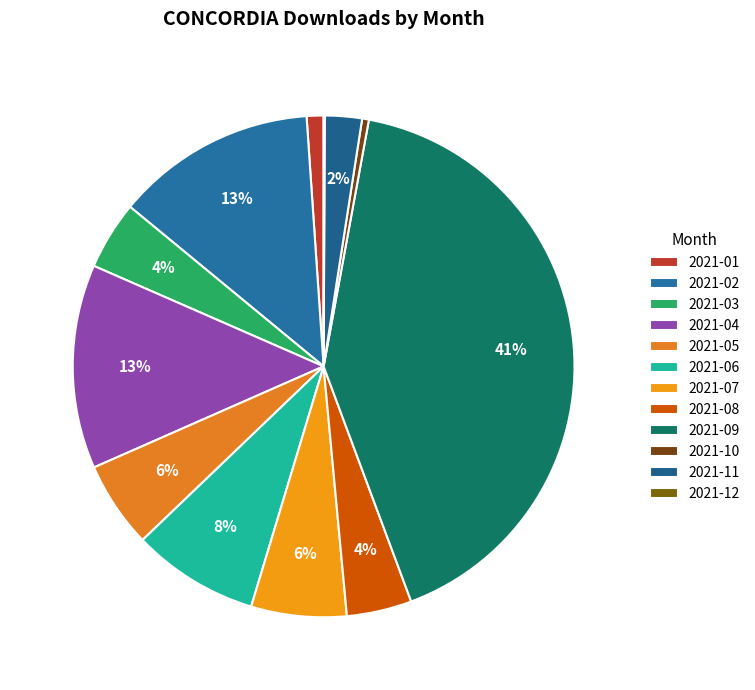

What is the smallest slice in the pie chart?

2021-12